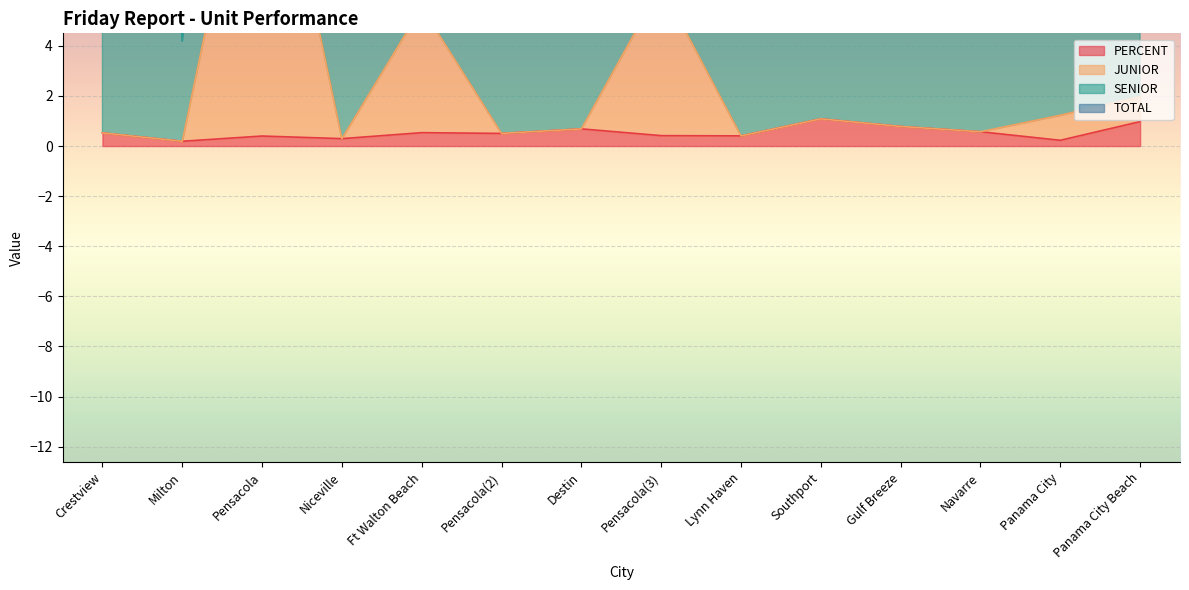

The value of JUNIOR at Niceville is 0.4. True or false?

False